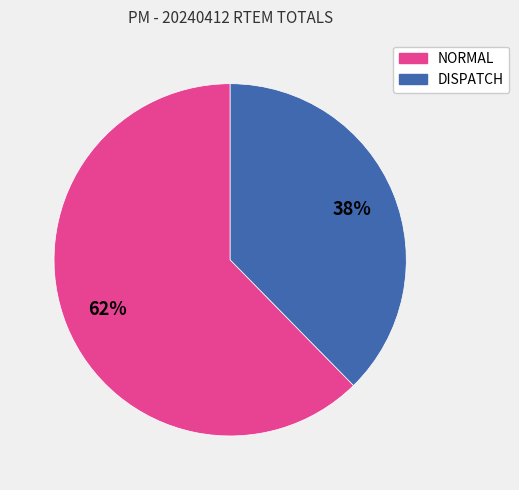

Which has a higher value, DISPATCH or NORMAL?

NORMAL